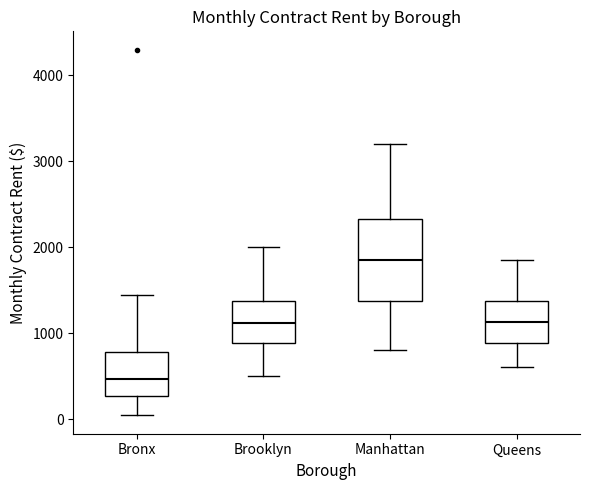

Reading left to right, transcribe this box plot: for each box, give where its median line is, the range the box spans, and where its two whiskers end, as read against the y-axis. The values are not printed on the chart, so give them approximately, as read against the axis.

Bronx: median 500, box 300 to 800, whiskers 0 to 1400
Brooklyn: median 1100, box 900 to 1400, whiskers 500 to 2000
Manhattan: median 1900, box 1400 to 2300, whiskers 800 to 3200
Queens: median 1100, box 900 to 1400, whiskers 600 to 1900